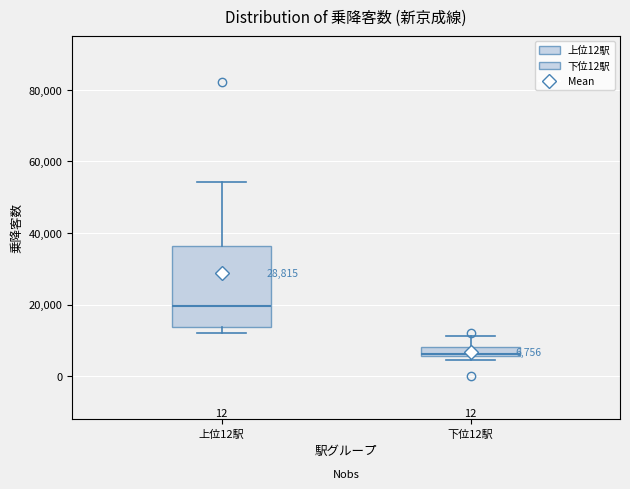

Which box has the highest median line?

上位12駅